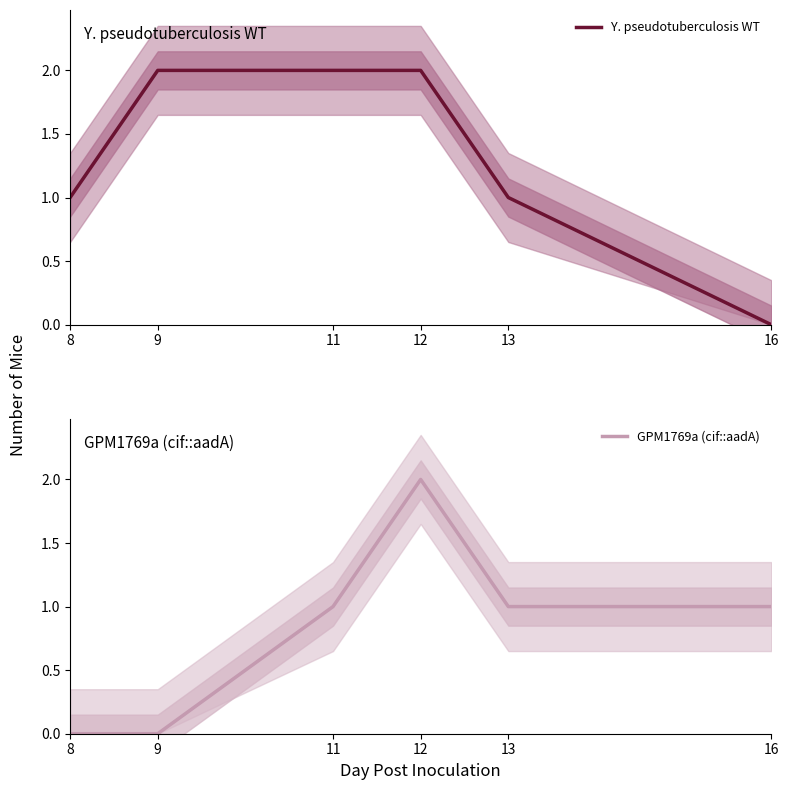

What is the difference between the highest and lowest values at 11?

1